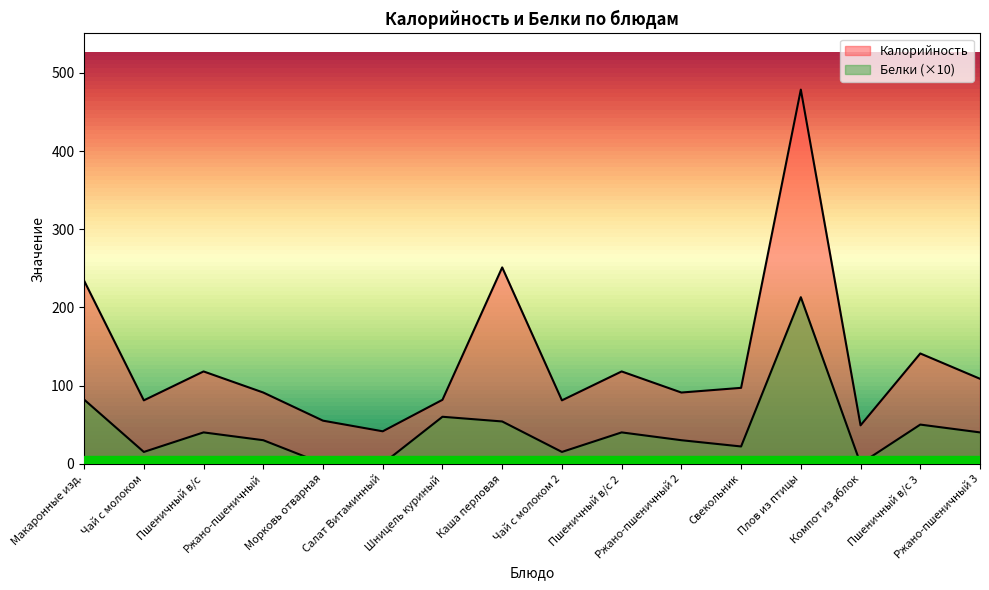

At how many categories does at least one series exceed 301?

1